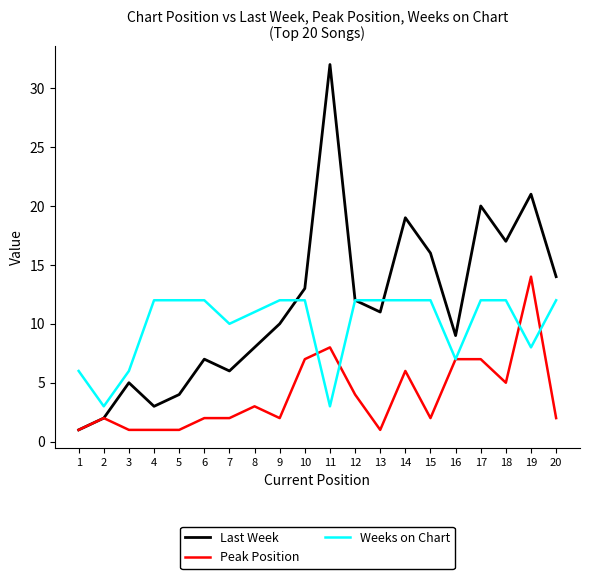

What is the difference between the maximum and minimum values in the Peak Position series?

13